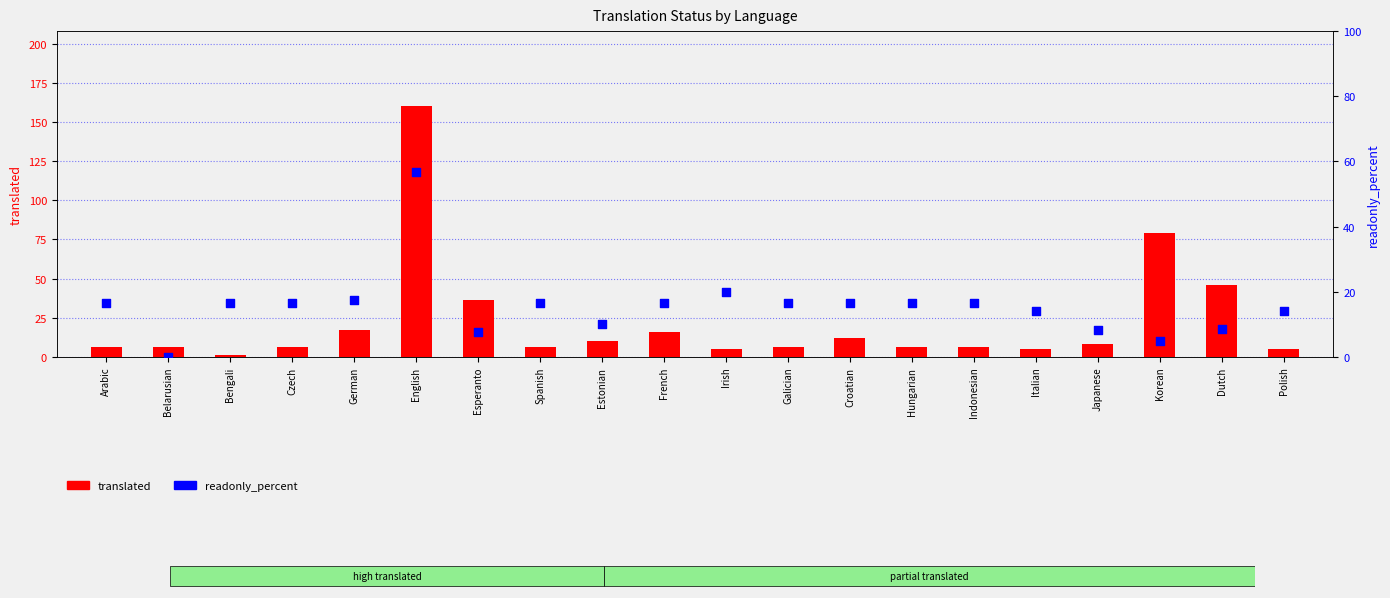

Which series has the largest total across all categories?

translated